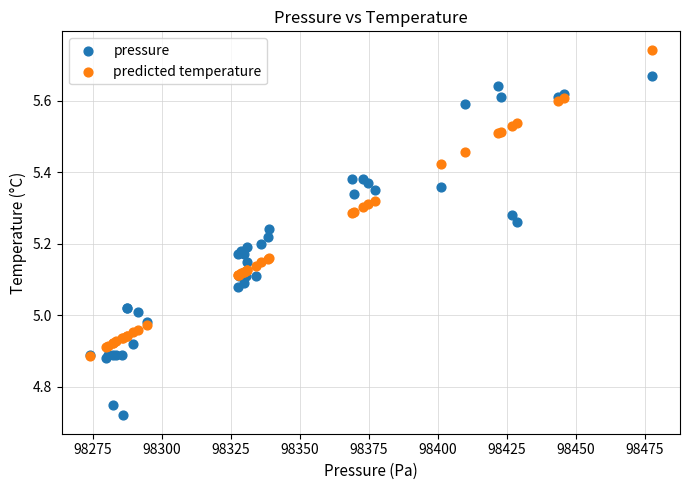

Which series has the widest spread of Y values?

pressure